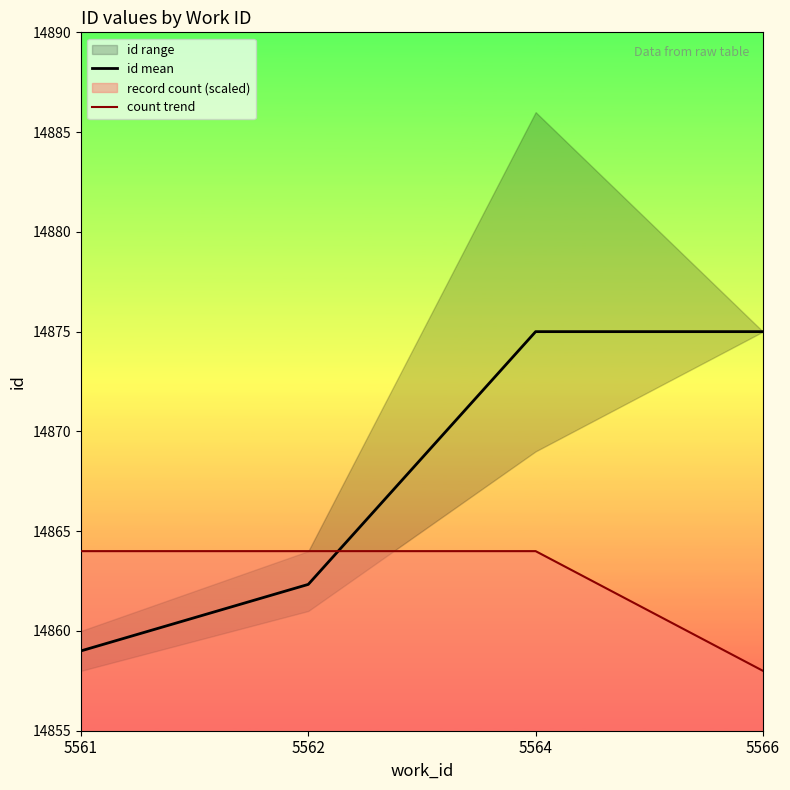

Is it true that id mean equals 14859.0 at 5561?

True